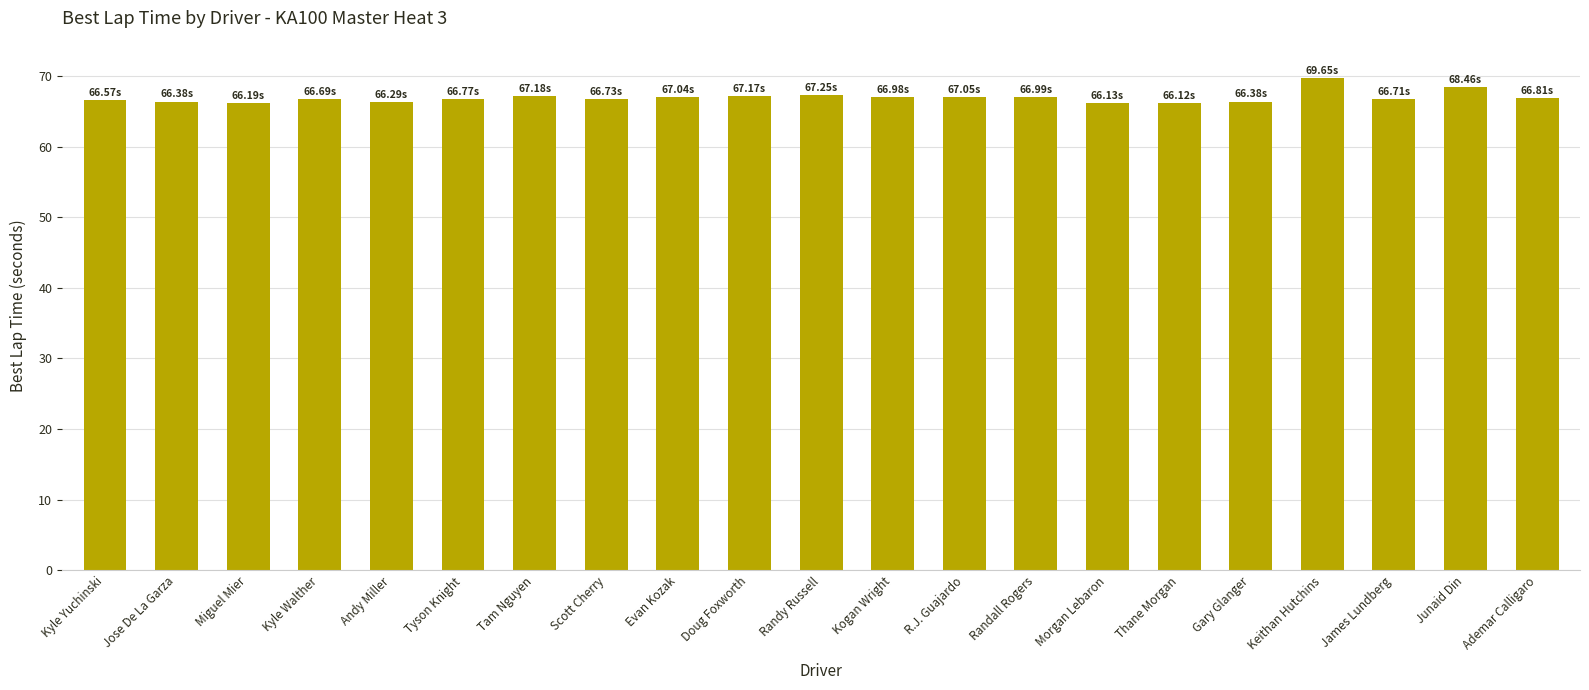

What is the sum of the values at Randy Russell and Doug Foxworth?

134.4